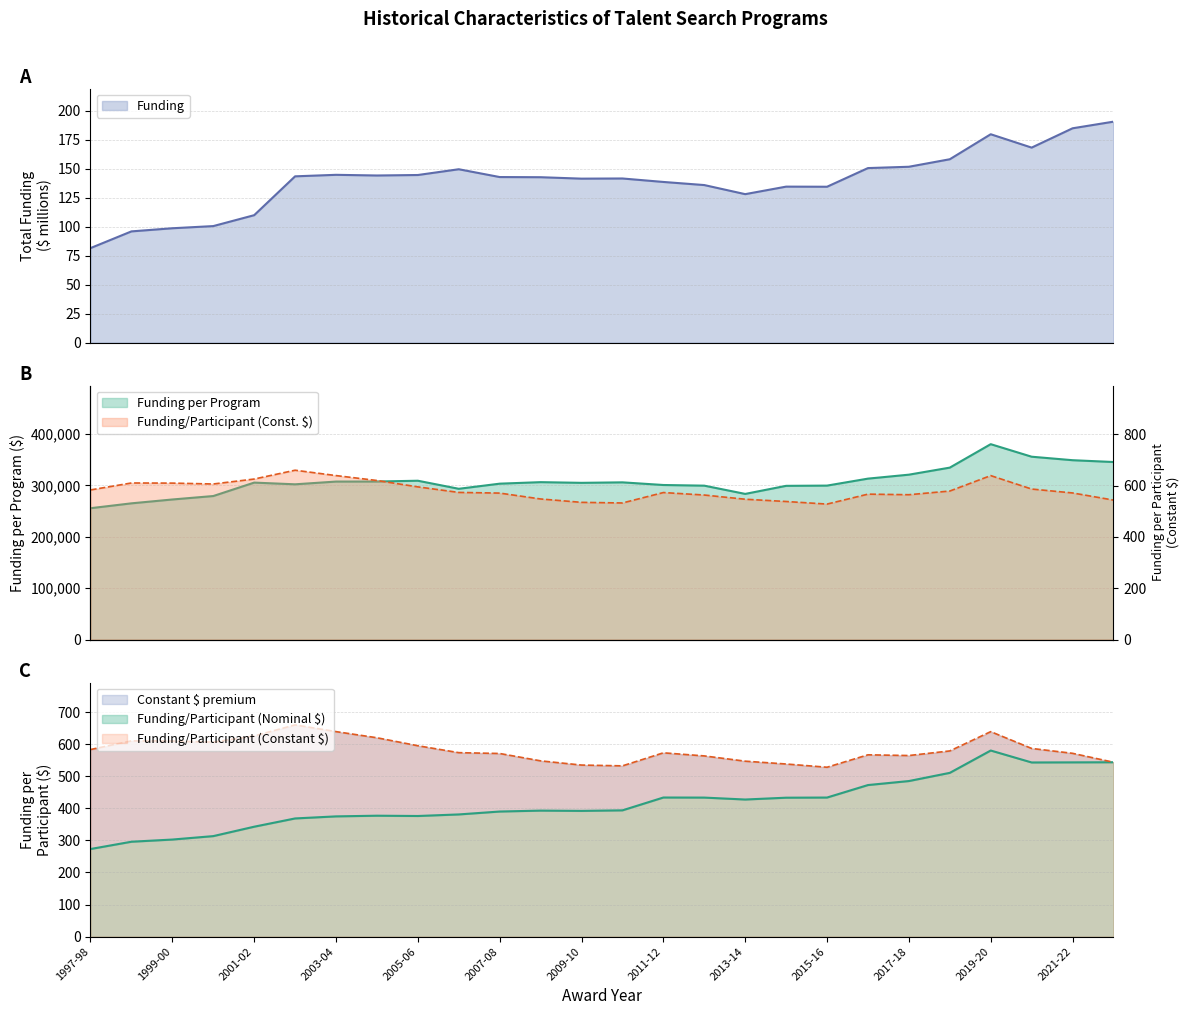

How many distinct data groups are displayed?

4